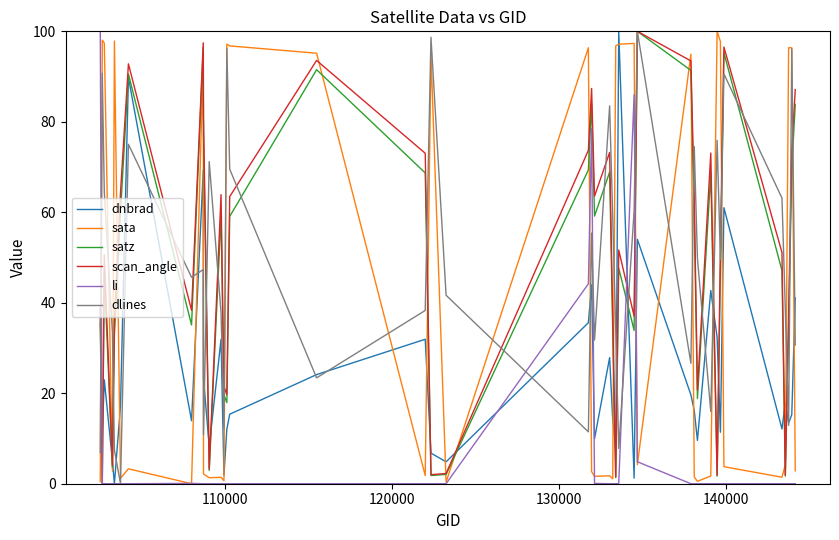

What is the highest value of the sata series?

100.0